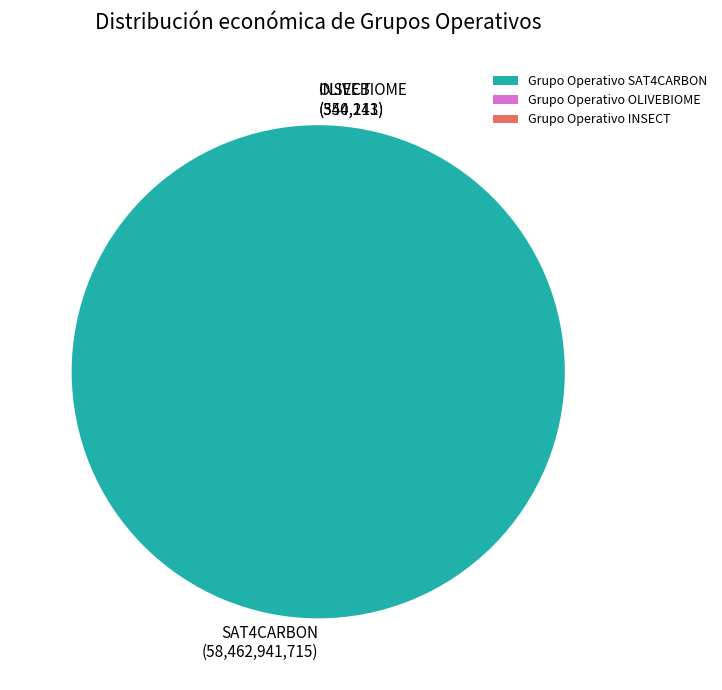

True or false: Grupo Operativo SAT4CARBON accounts for 87% of the total.

False